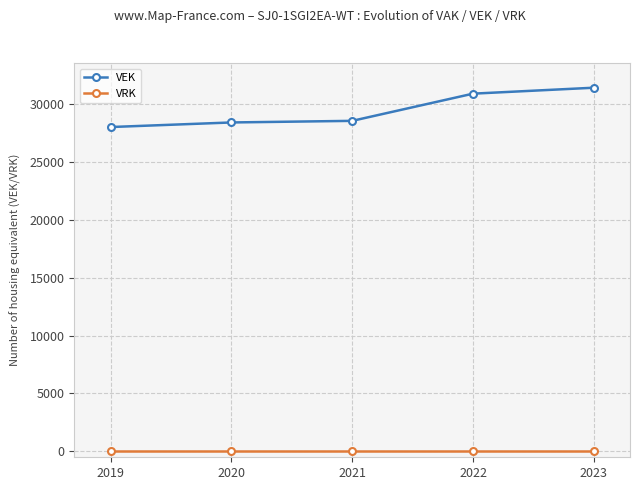

What is the value of the VEK point at the 5th from the left?

31369